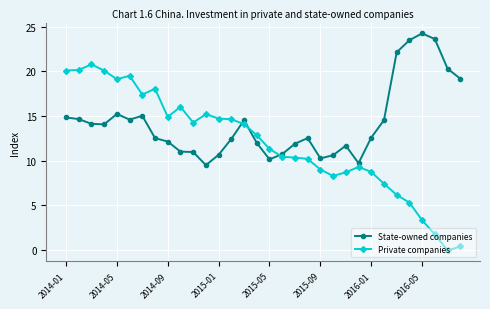

True or false: State-owned companies has more than 2 points higher than both neighbors.

True